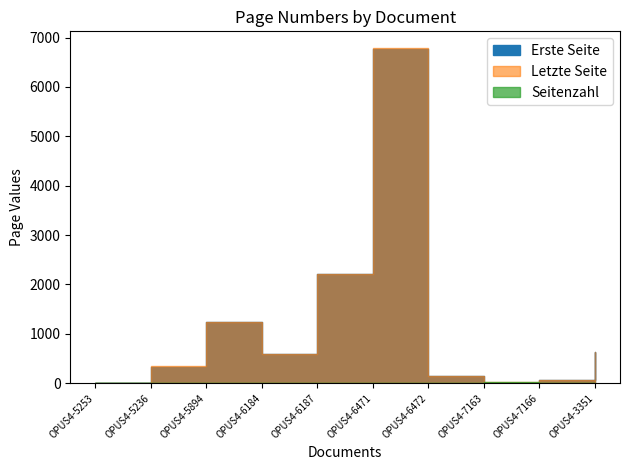

Rank the series at OPUS4-6472 from lowest to highest value.

Seitenzahl, Erste Seite, Letzte Seite